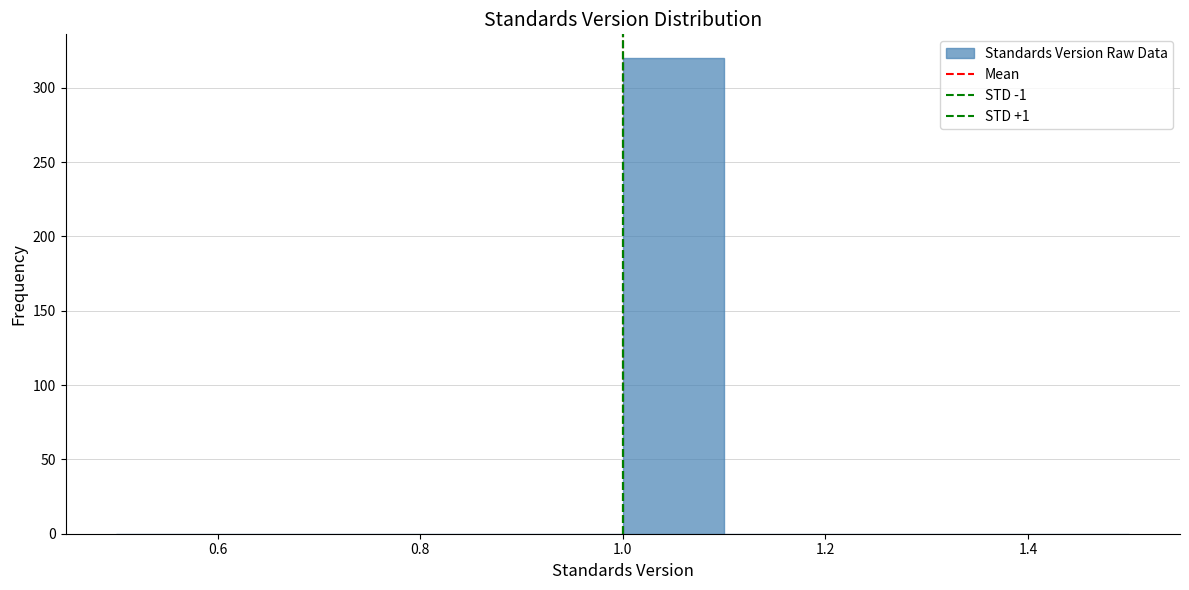

How tall is the bar that spans 1.0 to 1.1 on the x-axis? The values are not printed on the chart, so give them approximately, as read against the axis.

320